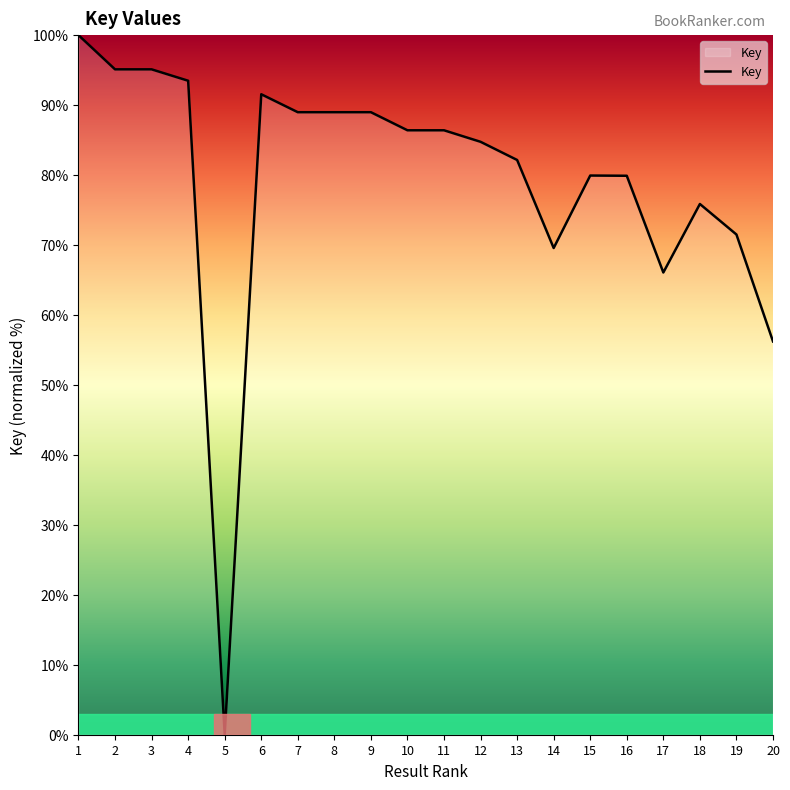

How many values are above zero?

19